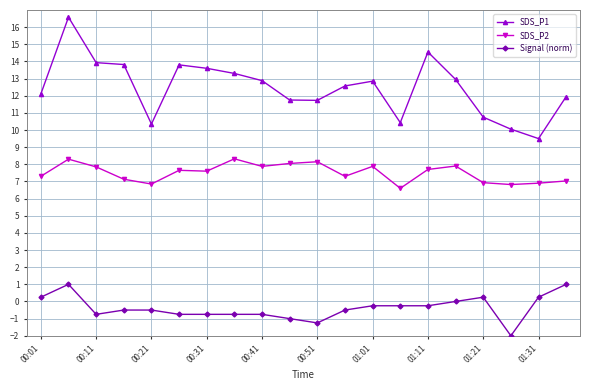

Count the number of categories in the chart.

20